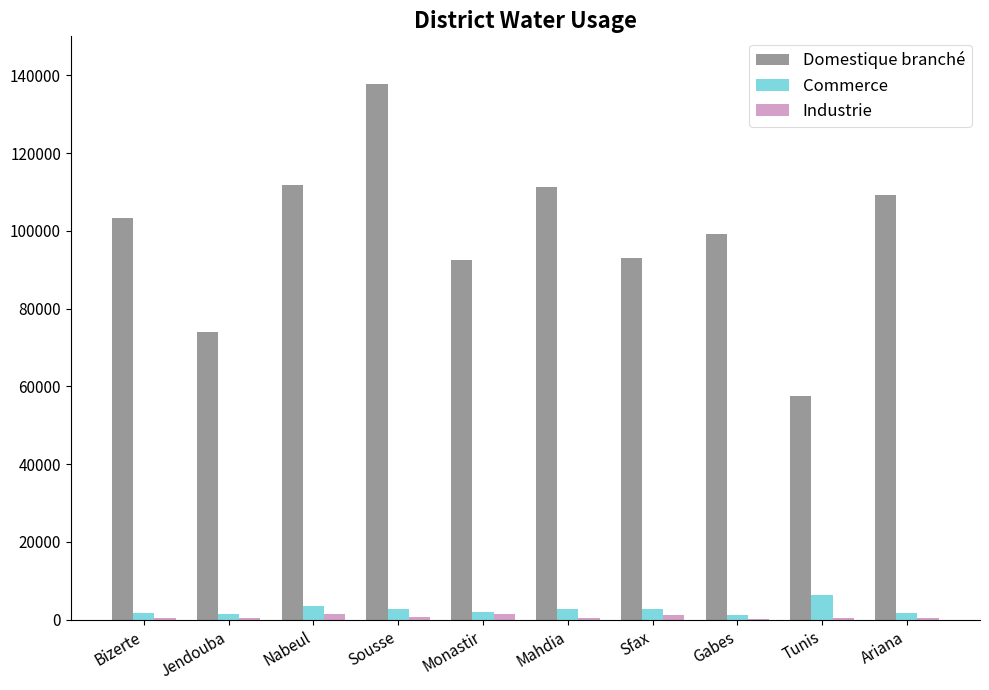

What are all the series names shown in the legend?

Domestique branché, Commerce, Industrie